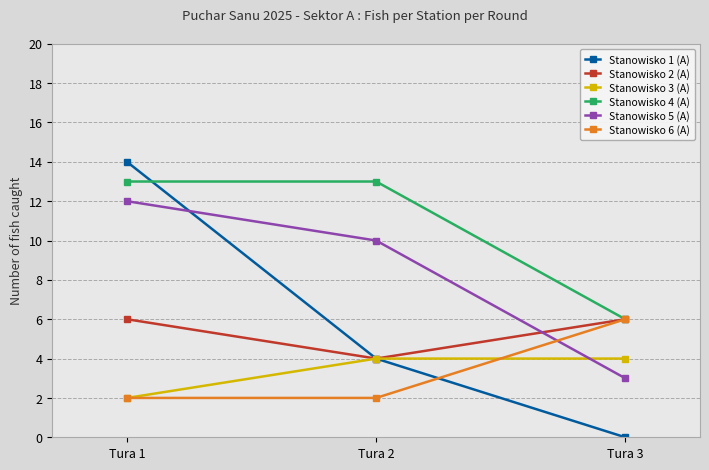

At which category does the chart reach its minimum across all series?

Tura 3